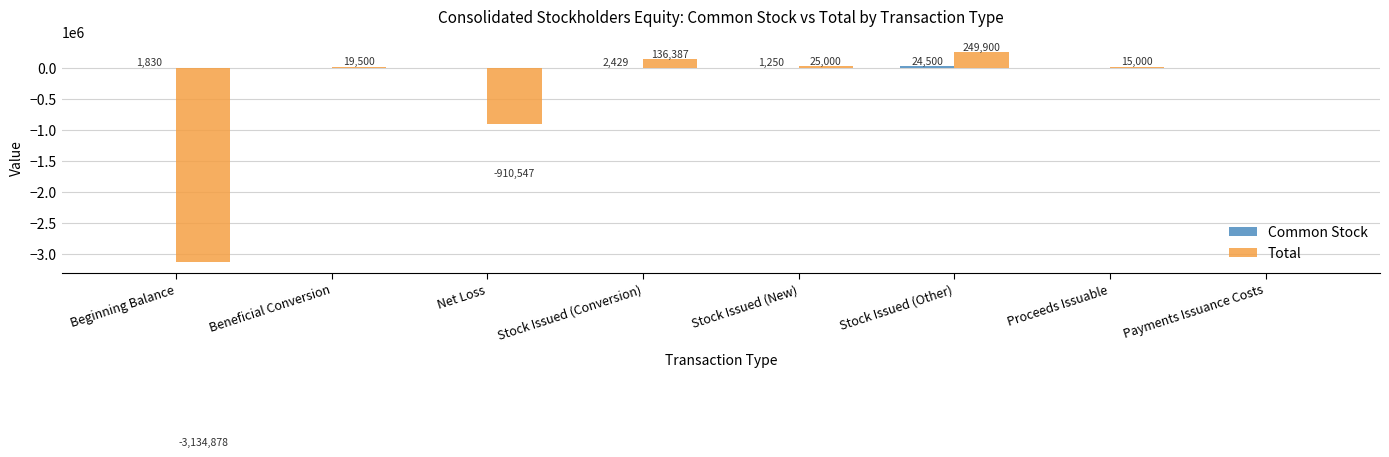

Count the number of data series in this chart.

2